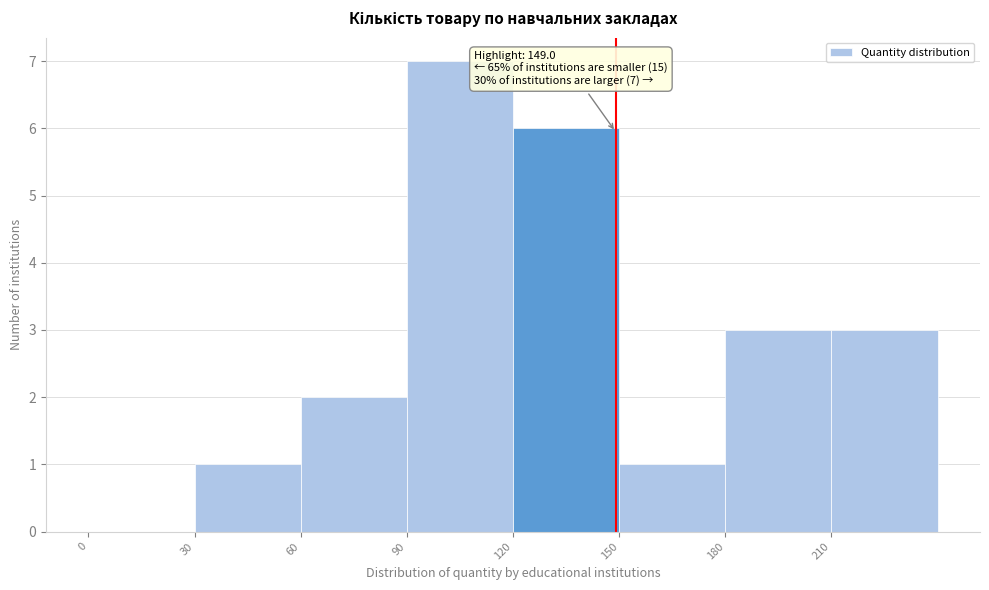

Over which range of the x-axis is the bar tallest?

90 to 120